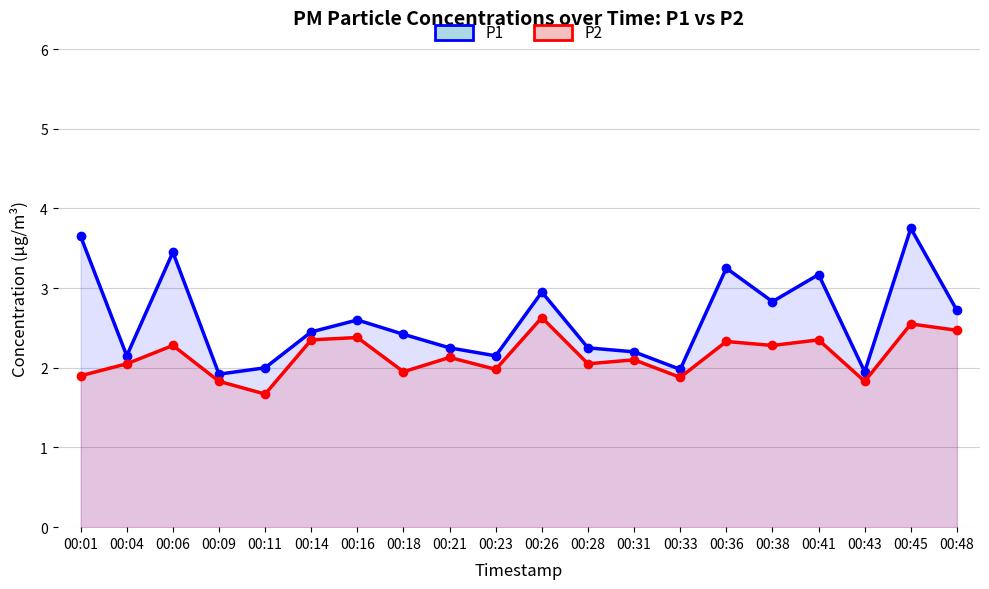

What are all the series names shown in the legend?

P1, P2